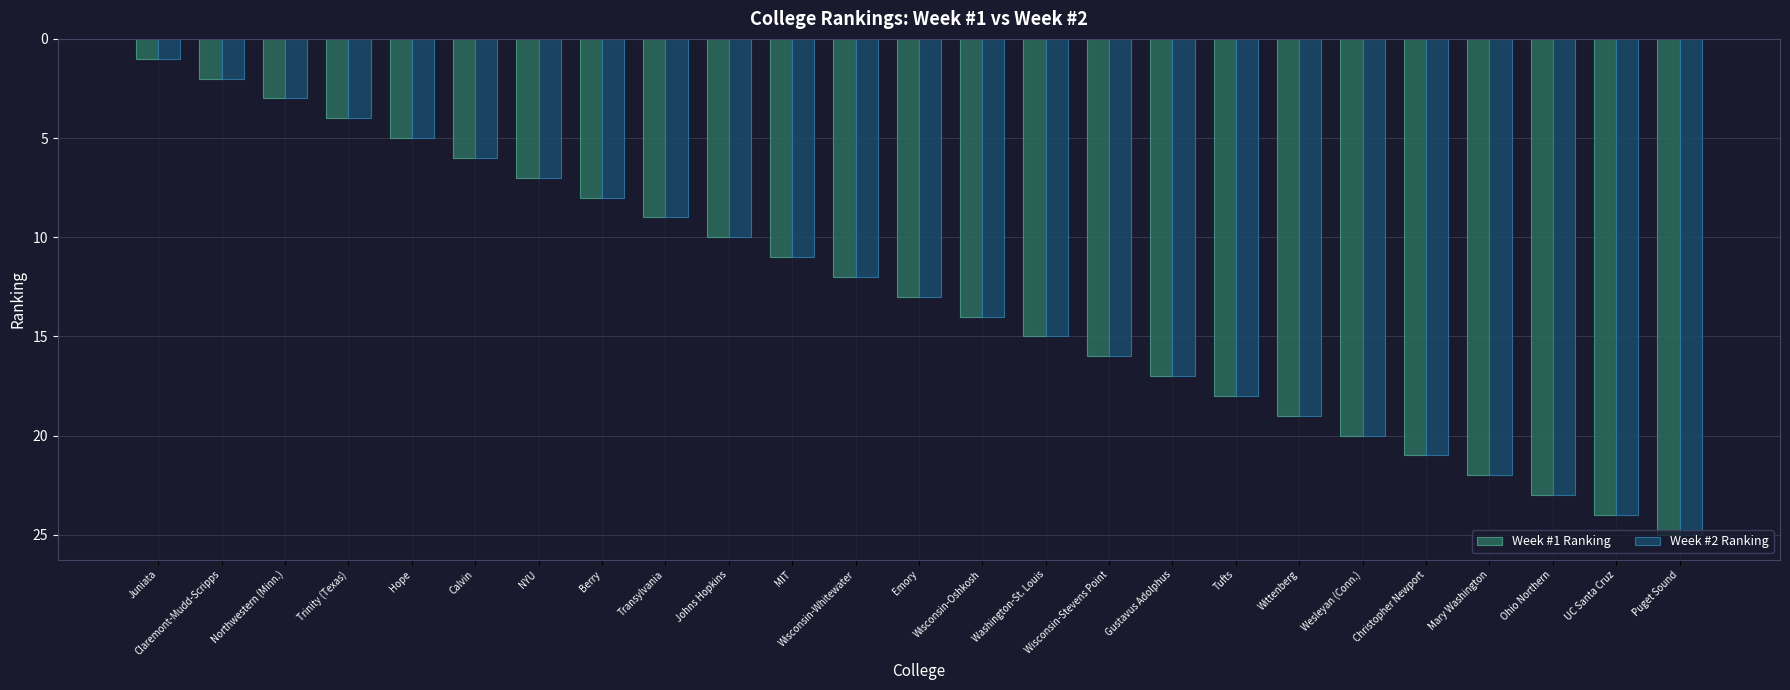

What is the average value of the Week #2 Ranking series?

13